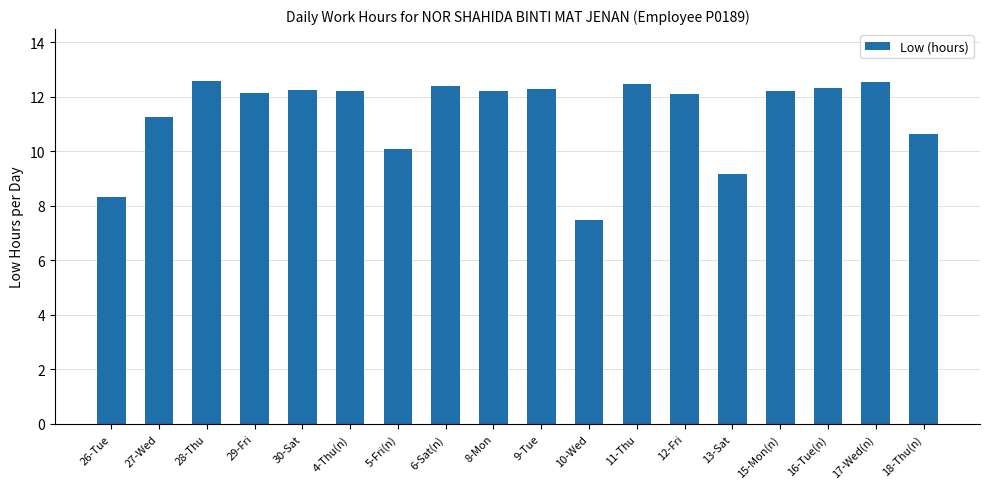

Between 5-Fri(n) and 8-Mon, which is larger?

8-Mon